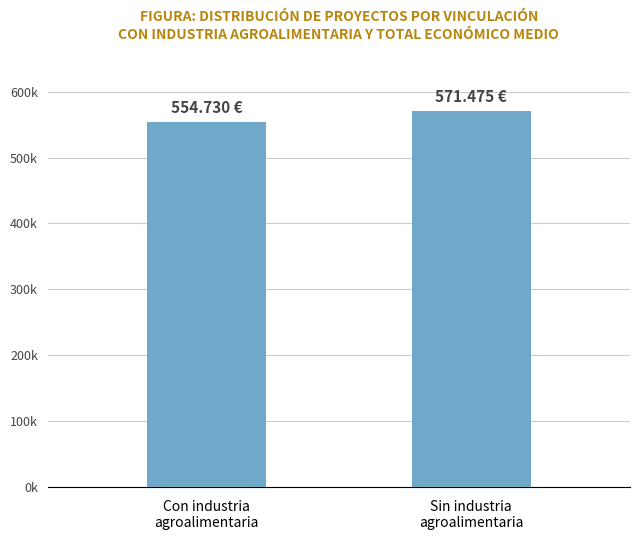

Are the bars horizontal?

No